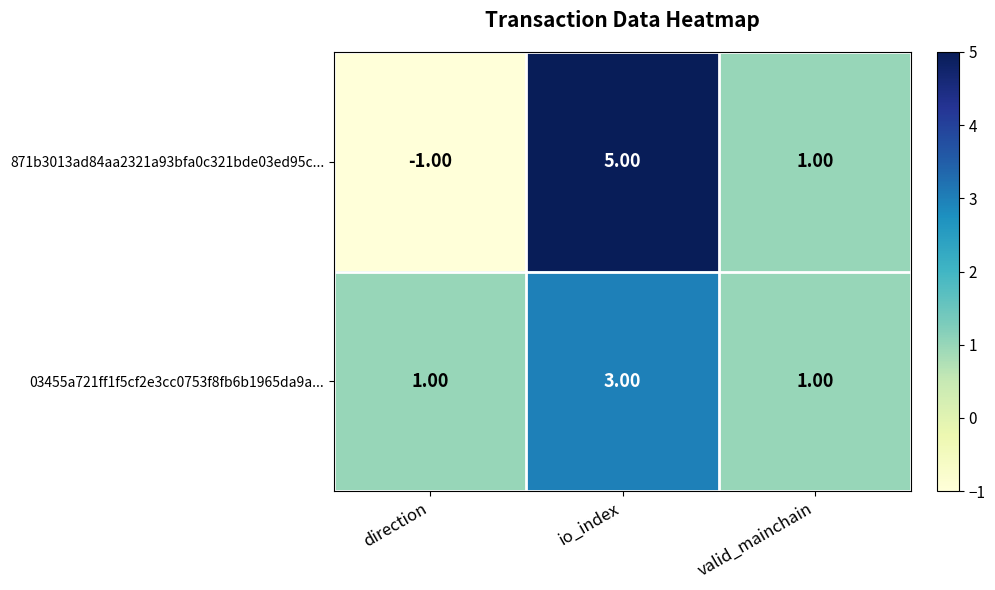

At which category is the sum across all series the highest?

io_index